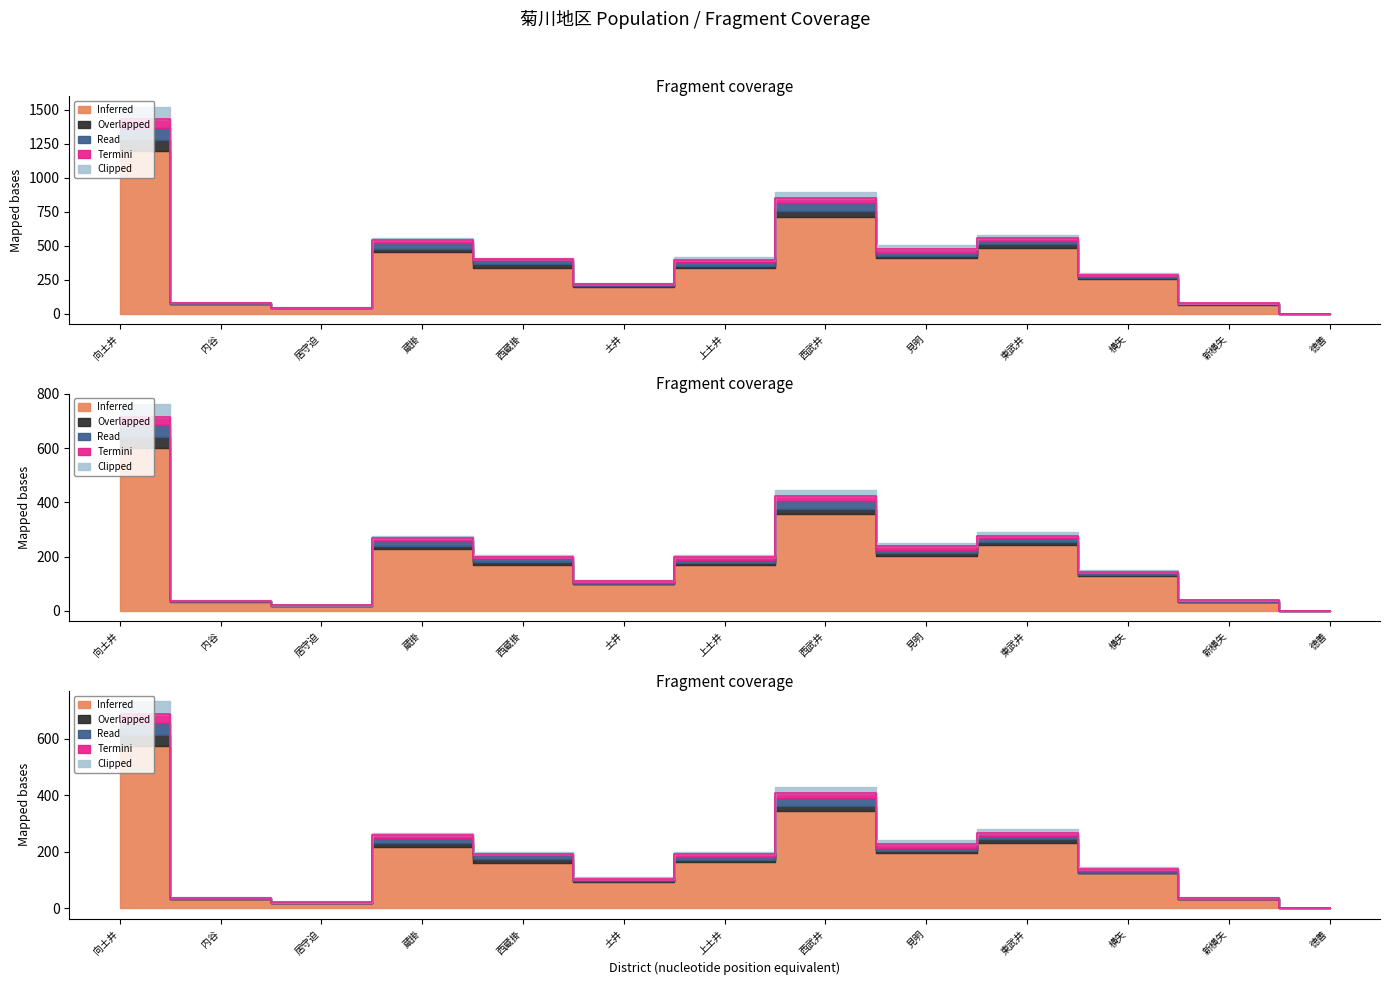

At which label is Termini closest to 33?

見明